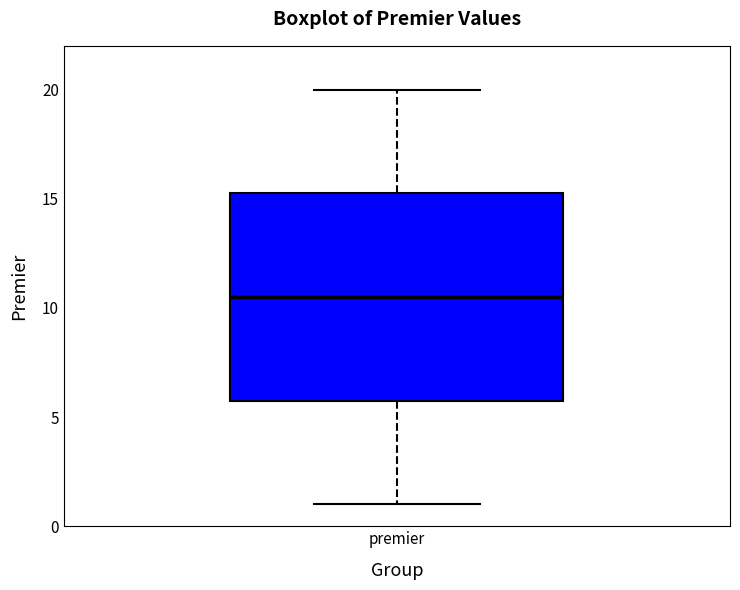

Transcribe this box plot: give where the median line is, the range the box spans, and where the two whiskers end, as read against the y-axis. The values are not printed on the chart, so give them approximately, as read against the axis.

median 10.5, box 6.0 to 15.5, whiskers 1.0 to 20.0